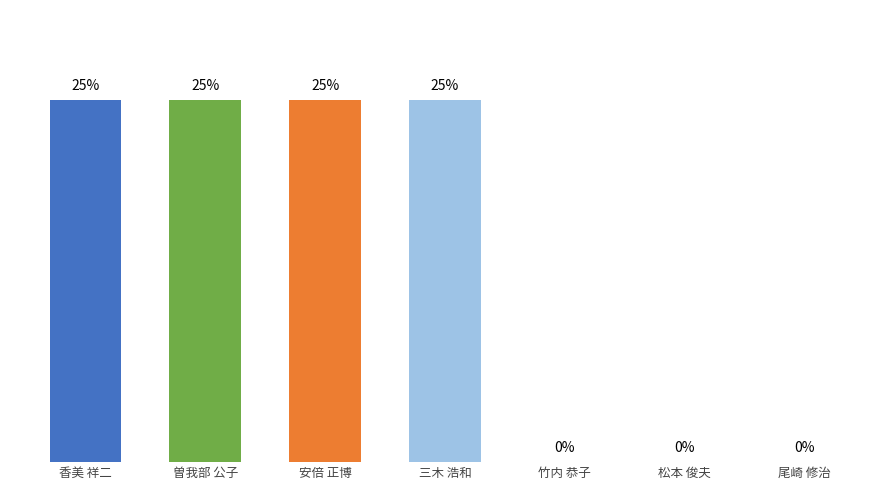

Are the bars horizontal?

No